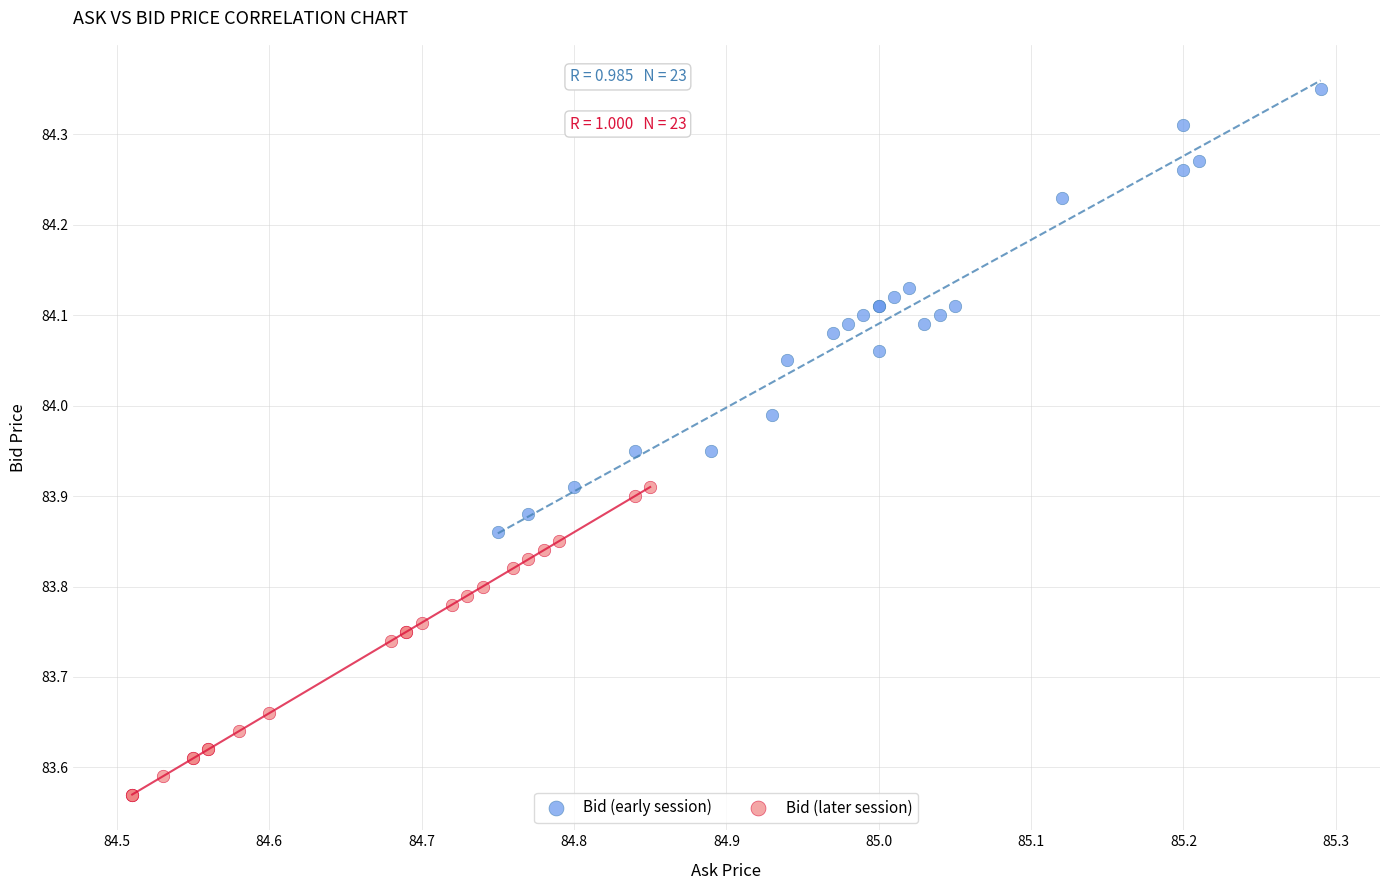

Which series has the largest Y range (max minus min)?

Bid (early session)